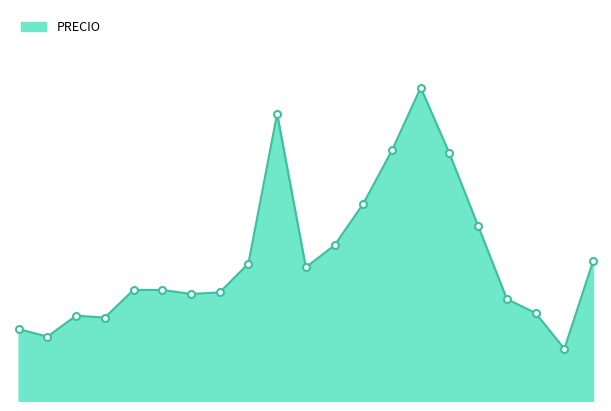

Is this an area chart (filled region under the line)?

Yes